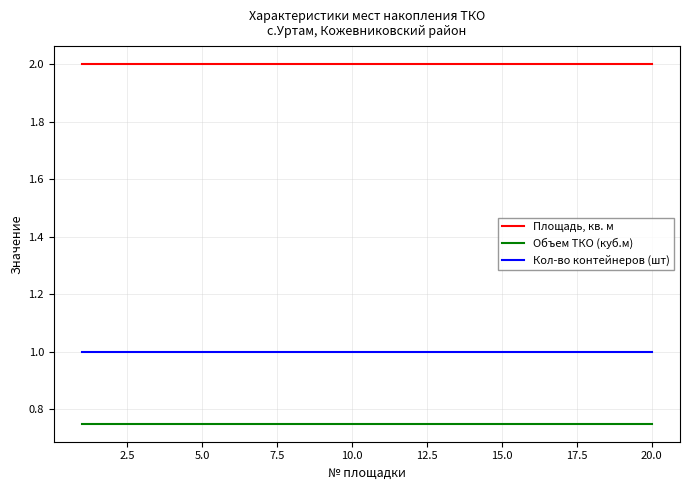

True or false: Объем ТКО (куб.м) and Кол-во контейнеров (шт) cross at least once.

False